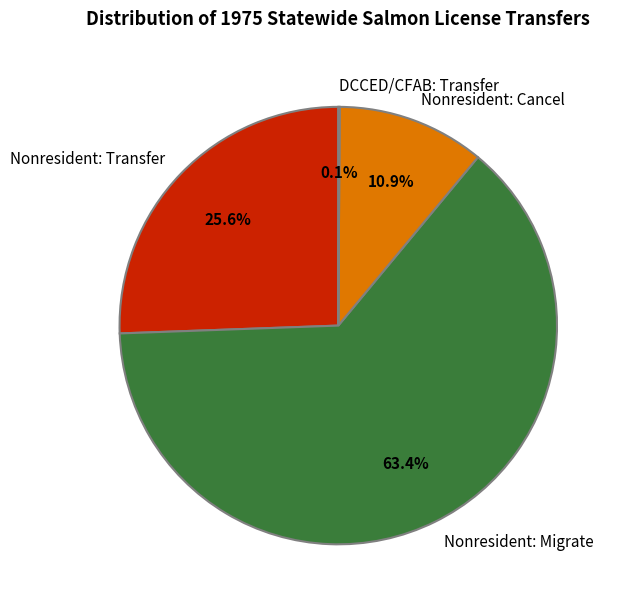

Does Nonresident: Migrate account for over 50% of the chart?

Yes